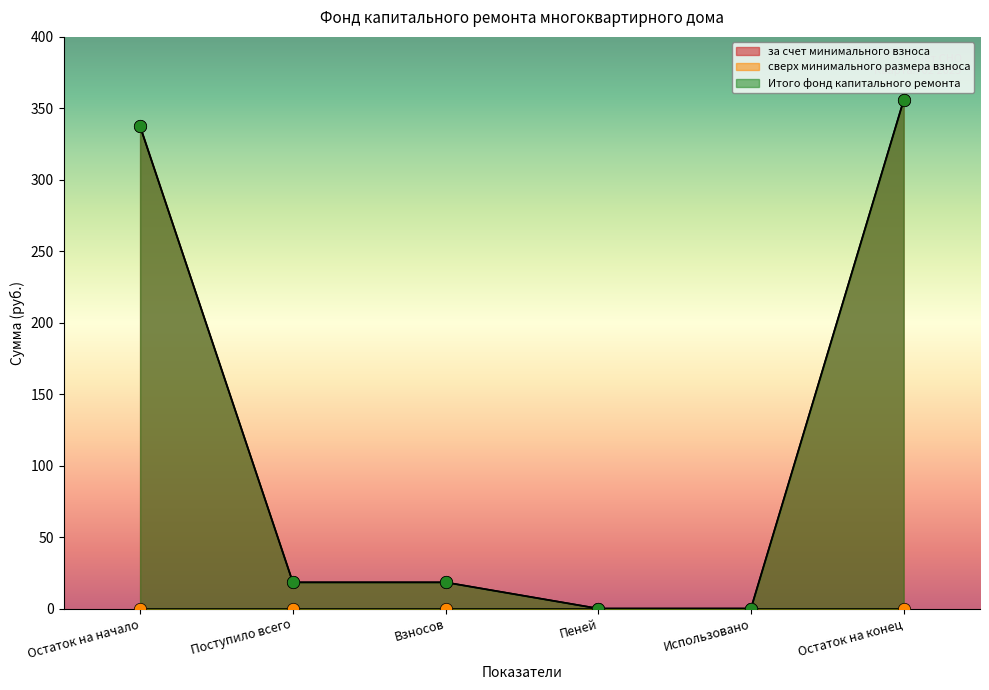

Which series has the widest spread of Y values?

за счет минимального взноса